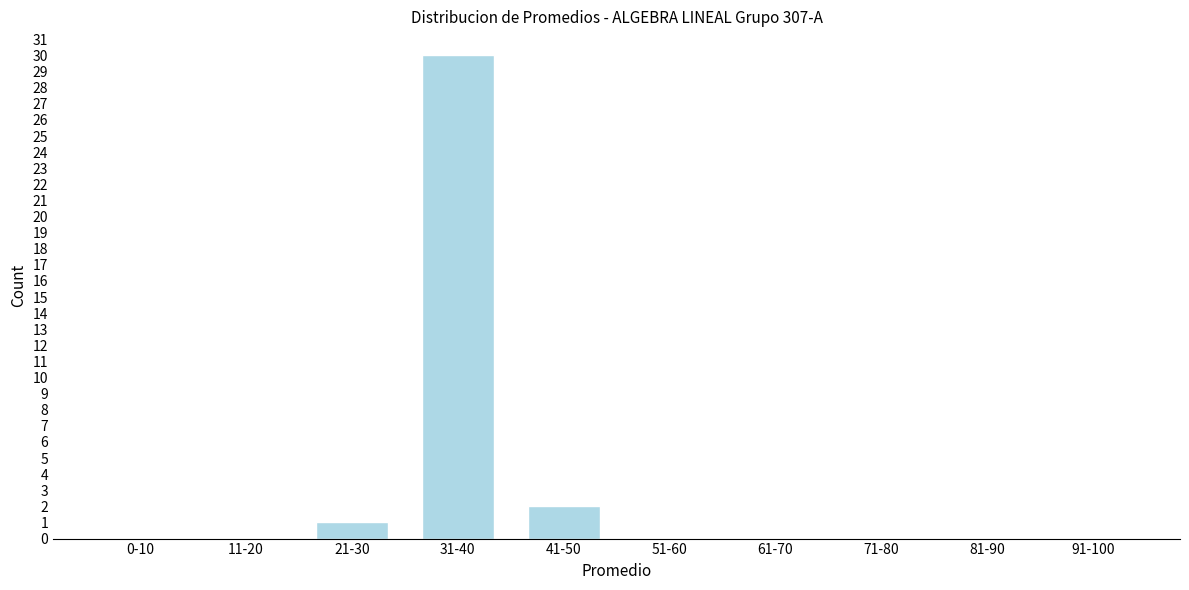

Reading right to left, transcribe all the data shown in this chart.

91-100=0	81-90=0	71-80=0	61-70=0	51-60=0	41-50=2	31-40=30	21-30=1	11-20=0	0-10=0